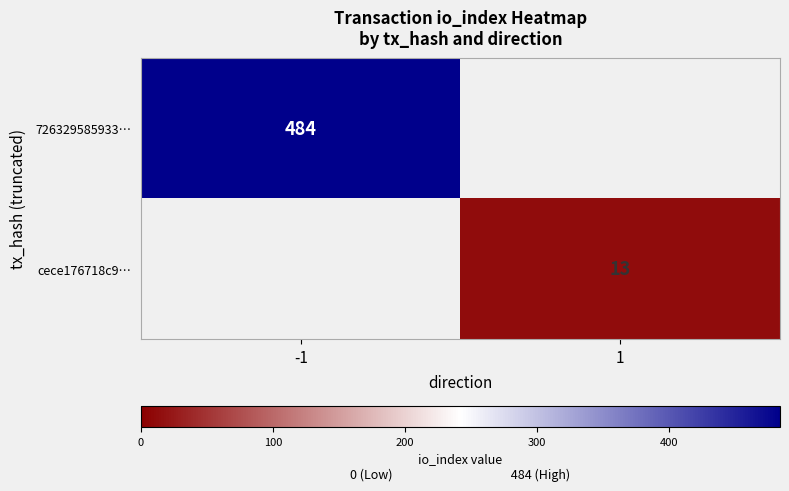

What is the greatest value displayed?

484.0